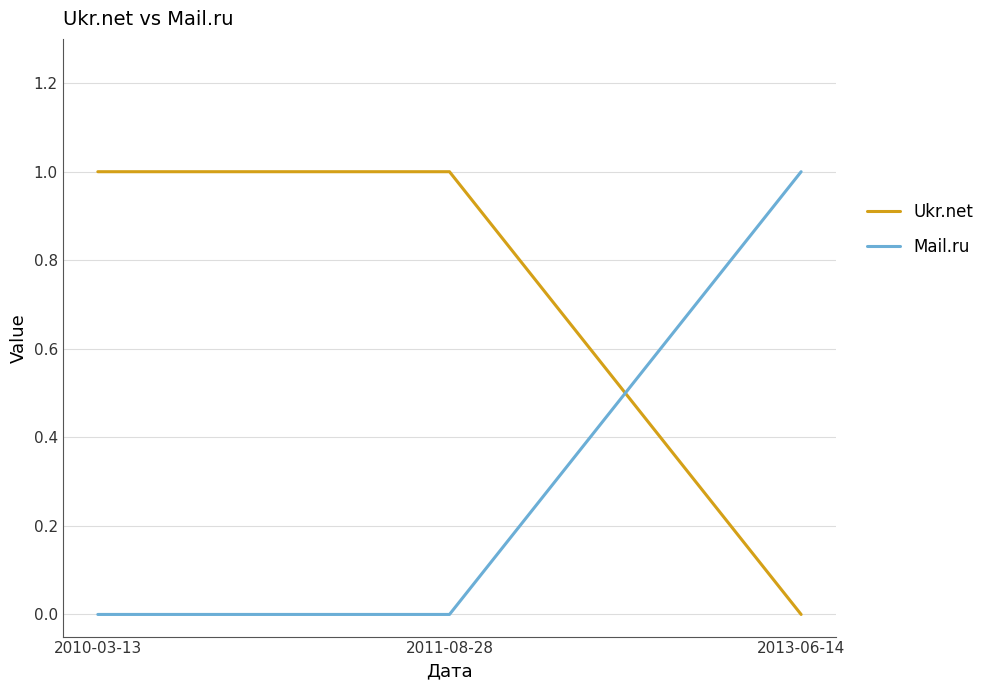

At which label does Ukr.net reach its minimum?

2013-06-14